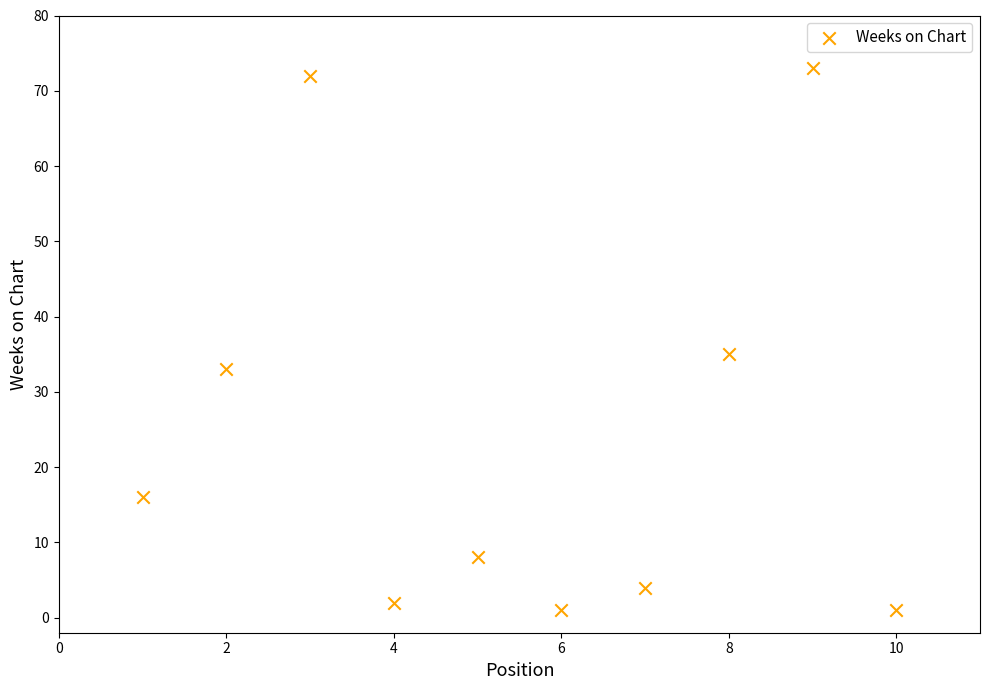

What is the range of X values (max minus min)?

9